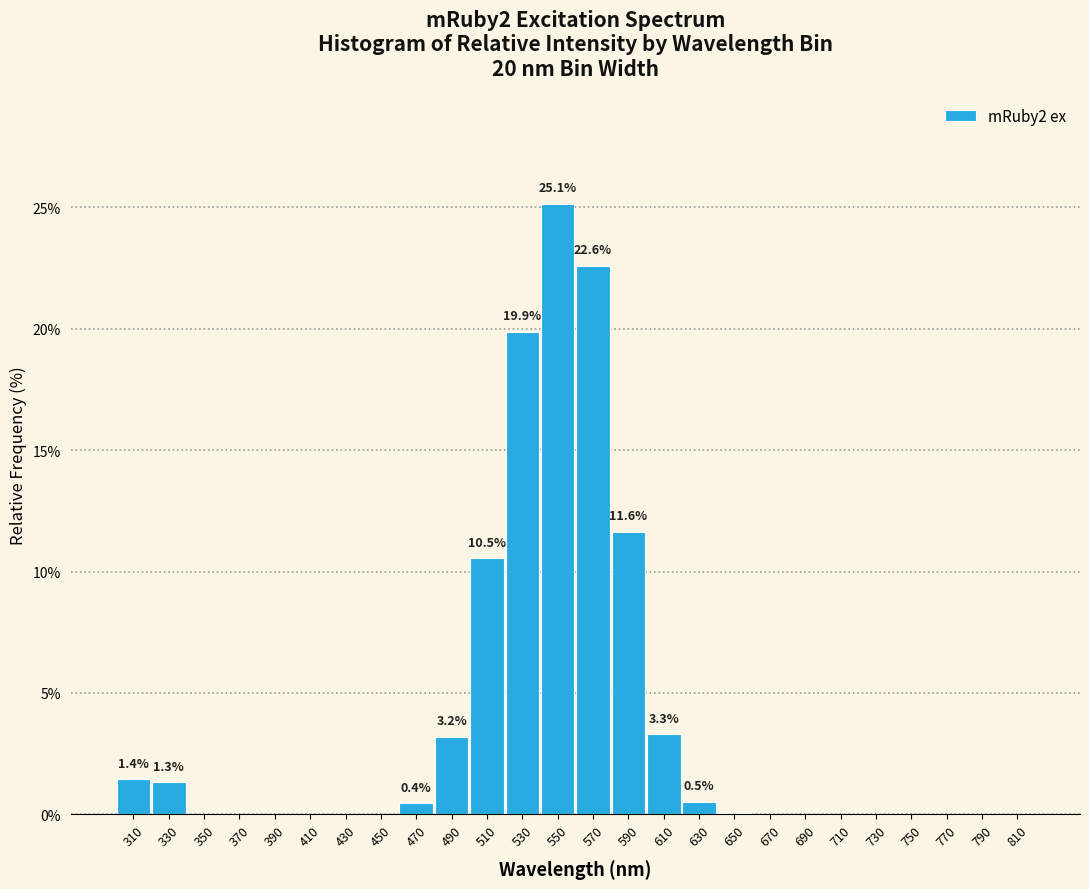

At which label is the value closest to 12?

590